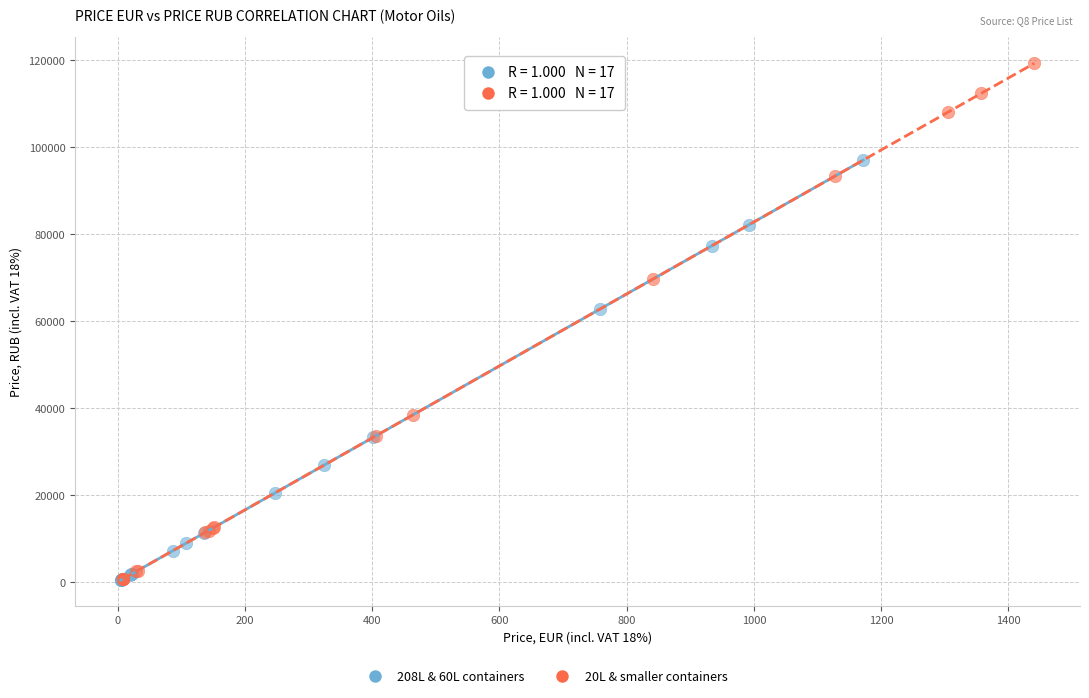

Which series has the largest Y range (max minus min)?

20L & smaller containers